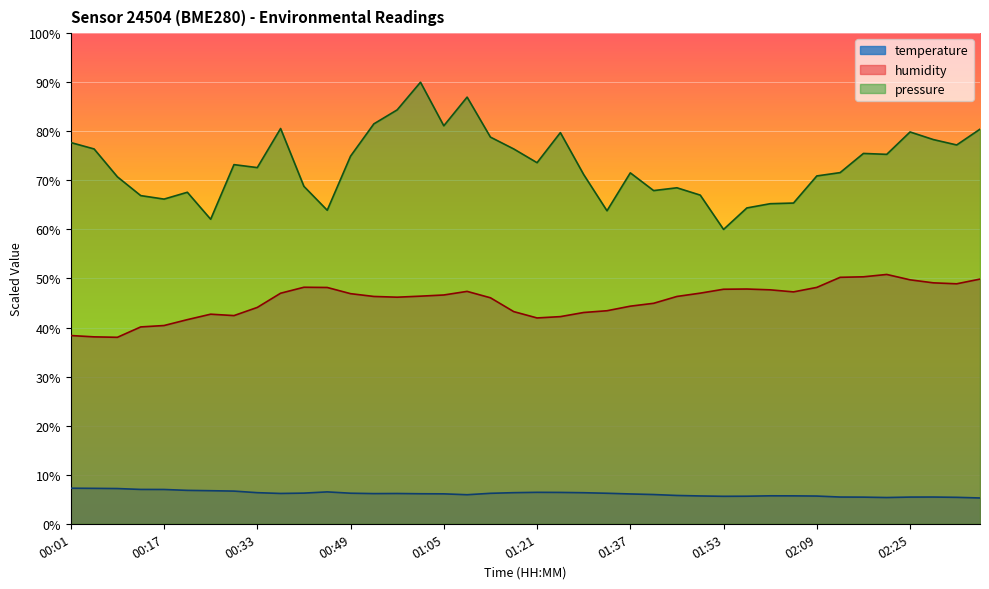

How many interior local peaks does the temperature series have?

5